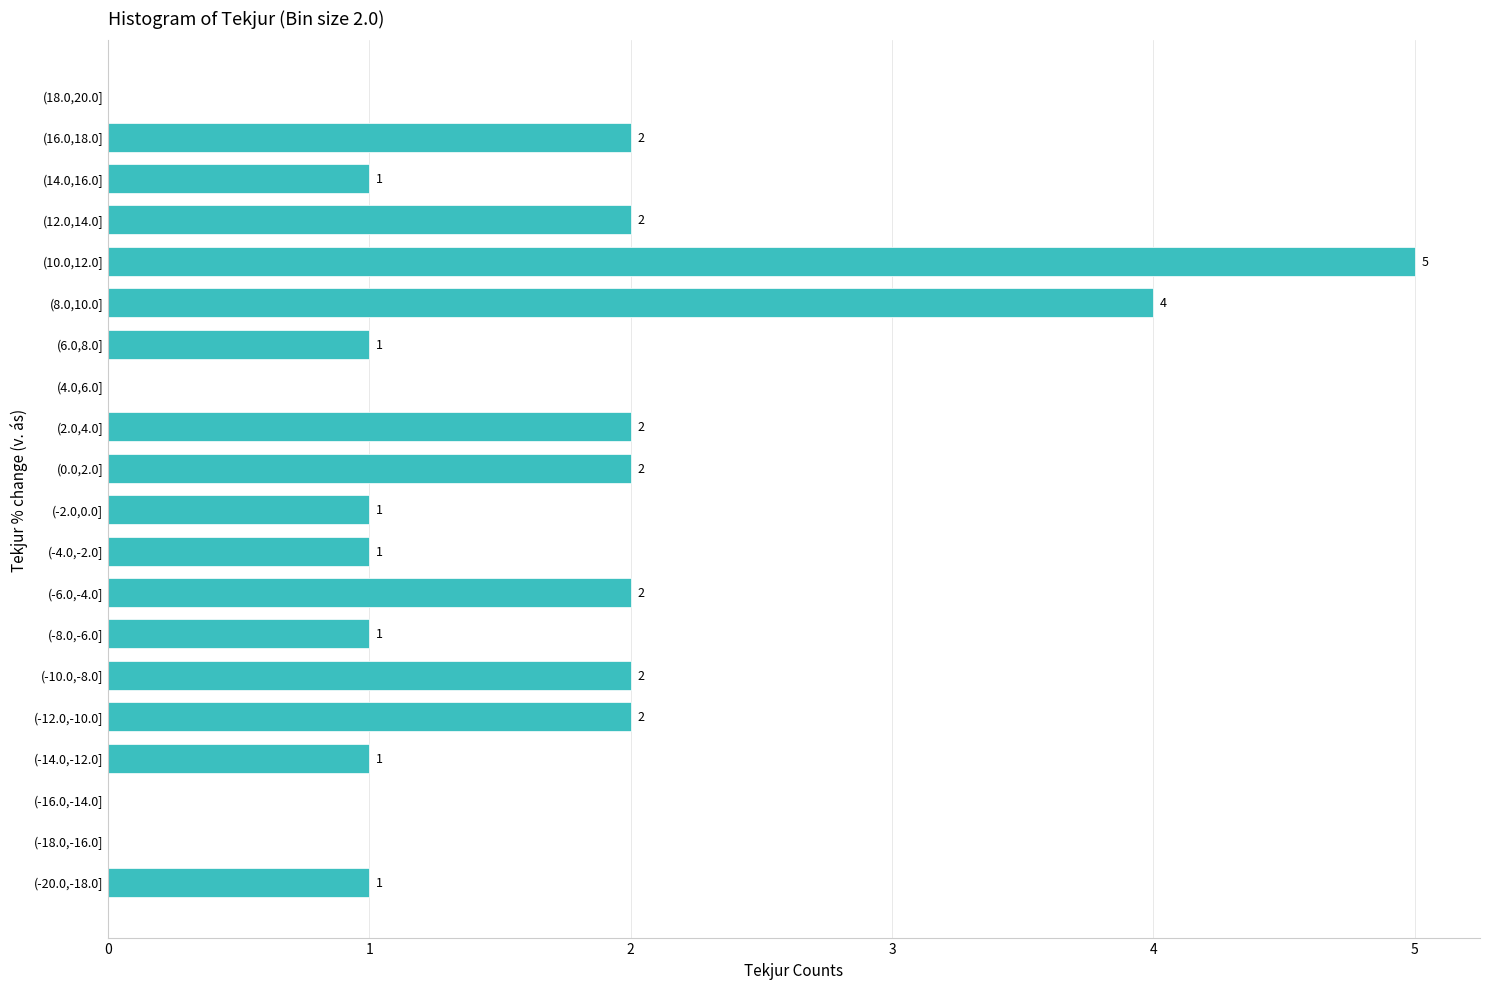

Reading bottom to top, extract all data points from this chart.

(-20.0,-18.0]=1	(-18.0,-16.0]=0	(-16.0,-14.0]=0	(-14.0,-12.0]=1	(-12.0,-10.0]=2	(-10.0,-8.0]=2	(-8.0,-6.0]=1	(-6.0,-4.0]=2	(-4.0,-2.0]=1	(-2.0,0.0]=1	(0.0,2.0]=2	(2.0,4.0]=2	(4.0,6.0]=0	(6.0,8.0]=1	(8.0,10.0]=4	(10.0,12.0]=5	(12.0,14.0]=2	(14.0,16.0]=1	(16.0,18.0]=2	(18.0,20.0]=0